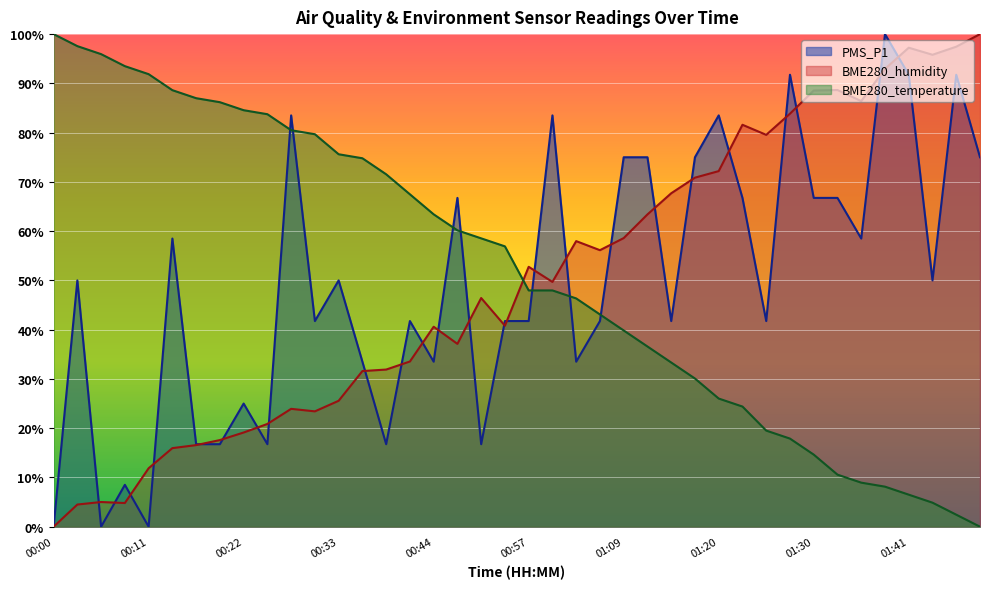

Does the chart display data point markers on the line(s)?

No